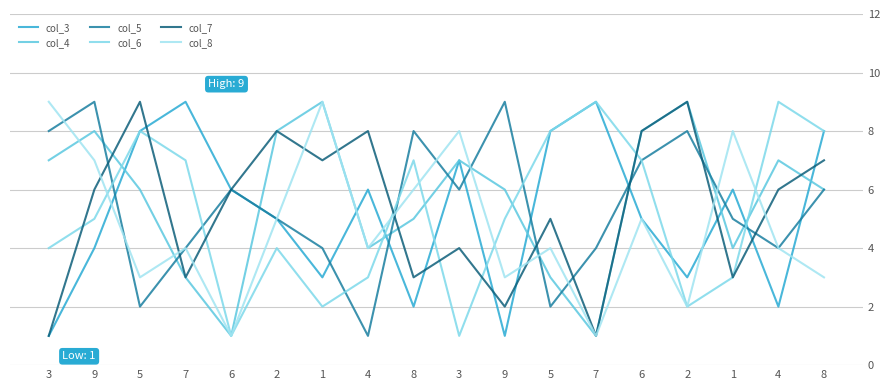

At which category is the sum across all series the highest?

6